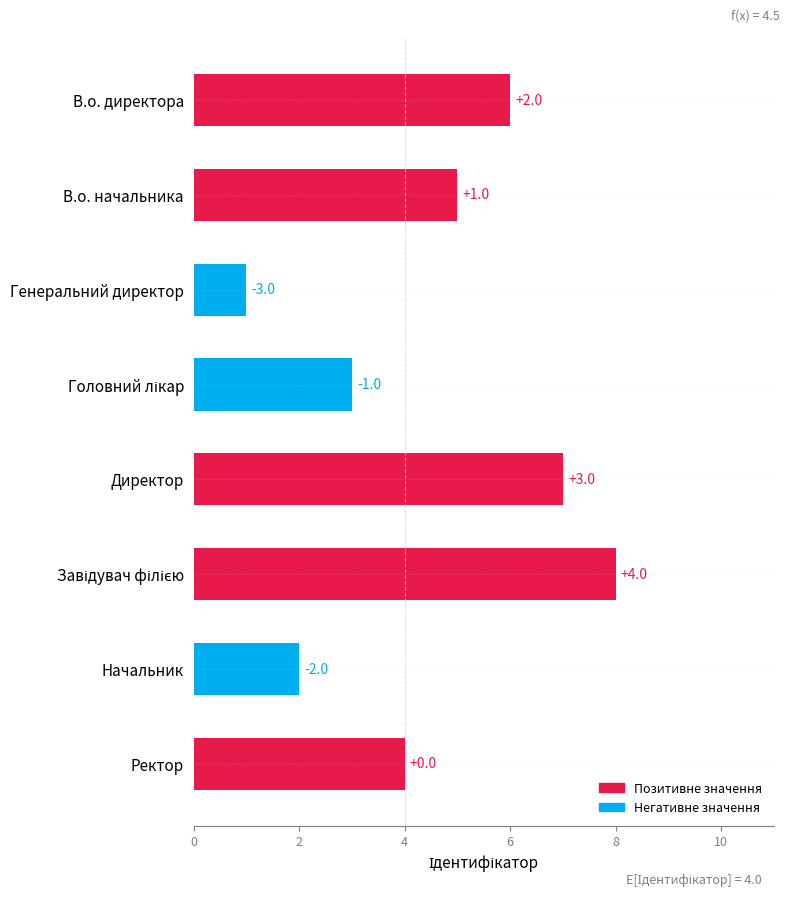

What is the difference between the maximum and minimum values?

7